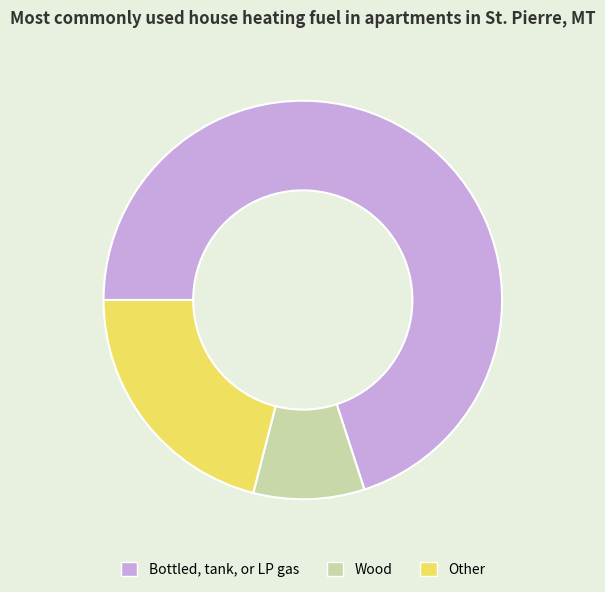

How many segments does this pie chart have?

3